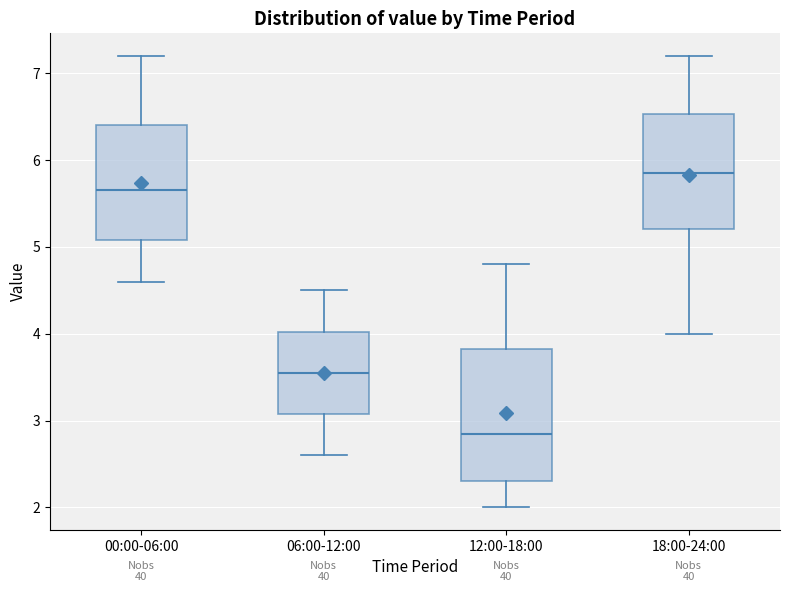

Reading left to right, transcribe this box plot: for each box, give where its median line is, the range the box spans, and where its two whiskers end, as read against the y-axis. The values are not printed on the chart, so give them approximately, as read against the axis.

00:00-06:00: median 5.7, box 5.1 to 6.4, whiskers 4.6 to 7.2
06:00-12:00: median 3.6, box 3.1 to 4.0, whiskers 2.6 to 4.5
12:00-18:00: median 2.9, box 2.3 to 3.8, whiskers 2.0 to 4.8
18:00-24:00: median 5.9, box 5.2 to 6.5, whiskers 4.0 to 7.2